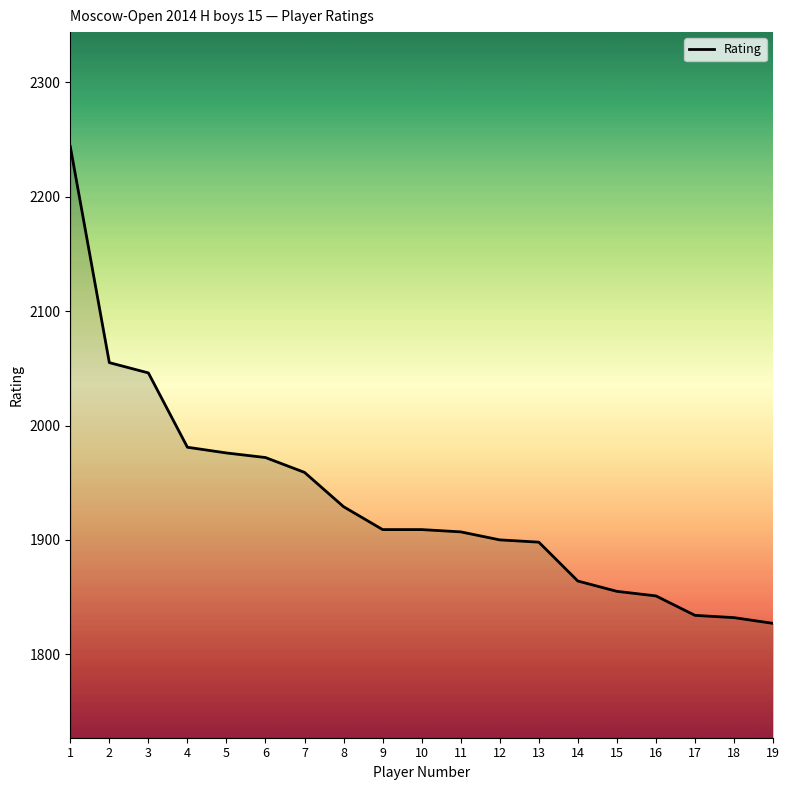

What is the smallest value displayed?

1827